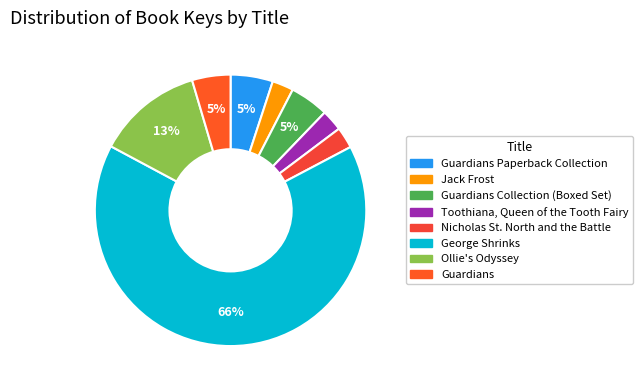

Count the number of slices in the pie.

8